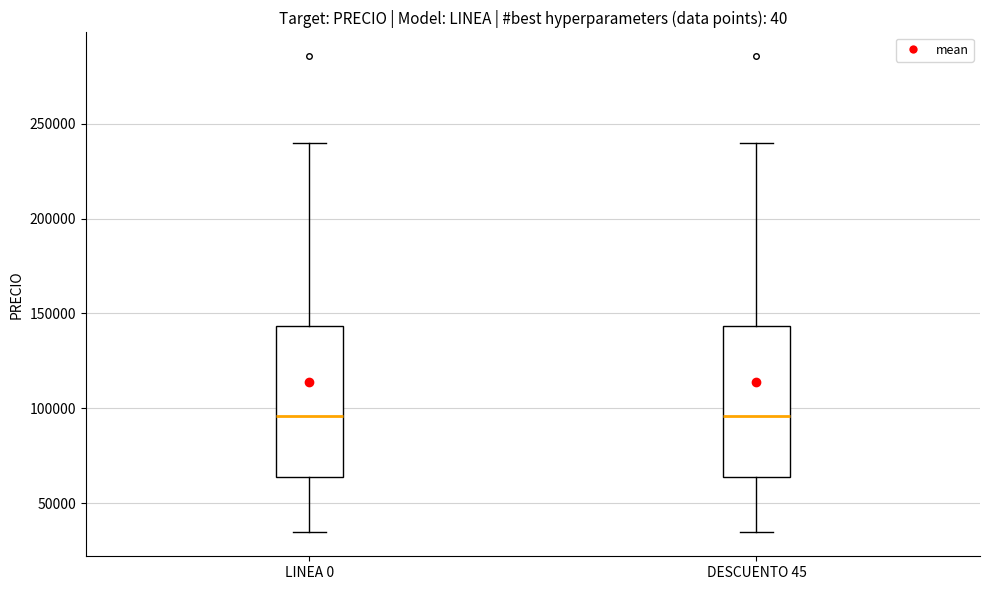

Reading left to right, read every box against the y-axis: the position of its median line, the range the box covers, and the ends of its whiskers. The values are not printed on the chart, so give them approximately, as read against the axis.

LINEA 0: median 95000, box 65000 to 145000, whiskers 35000 to 240000
DESCUENTO 45: median 95000, box 65000 to 145000, whiskers 35000 to 240000